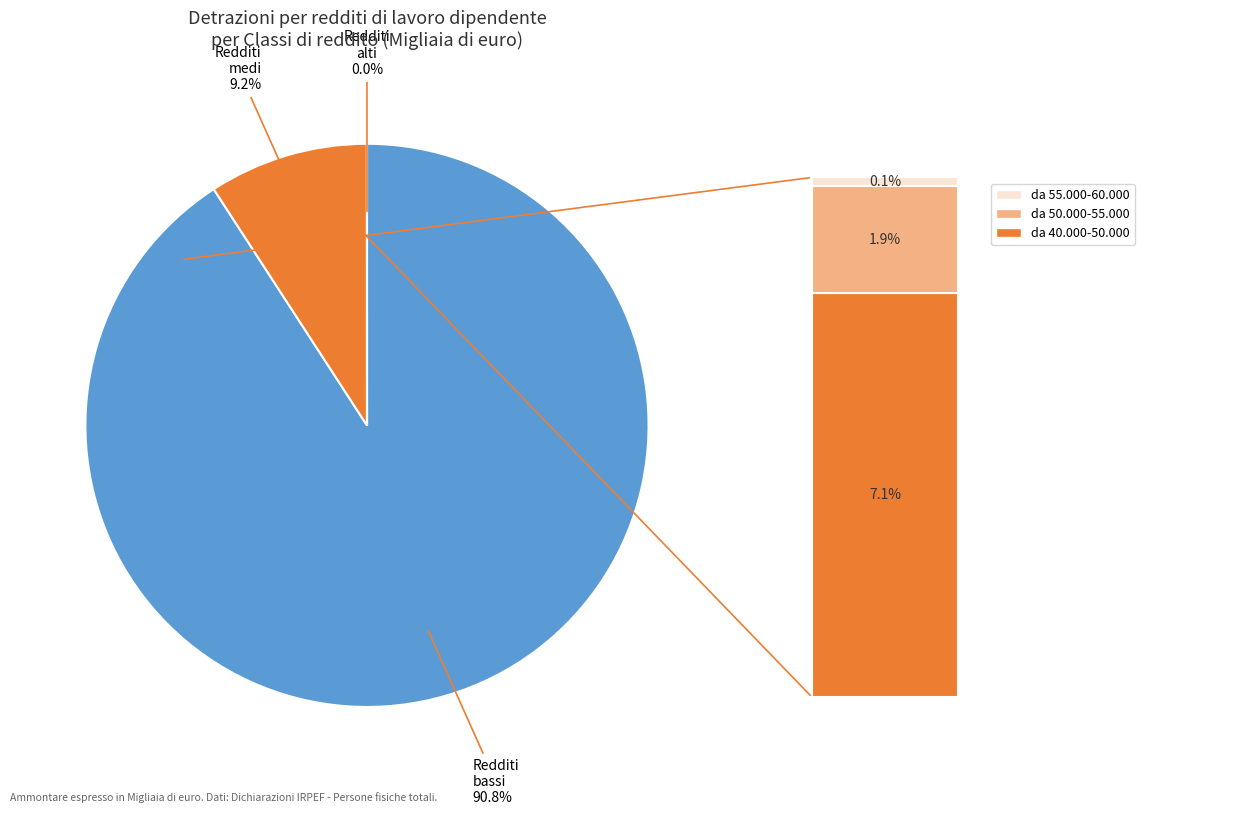

Does any single category account for the majority?

Yes